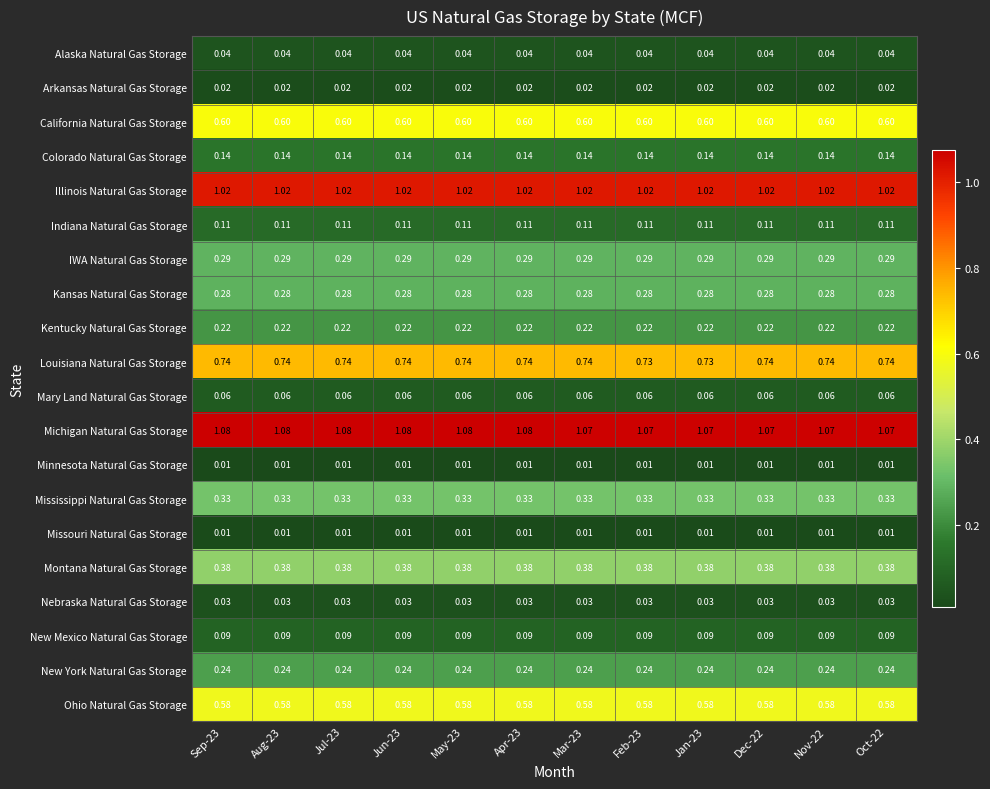

Which series has the largest total across all categories?

Michigan Natural Gas Storage